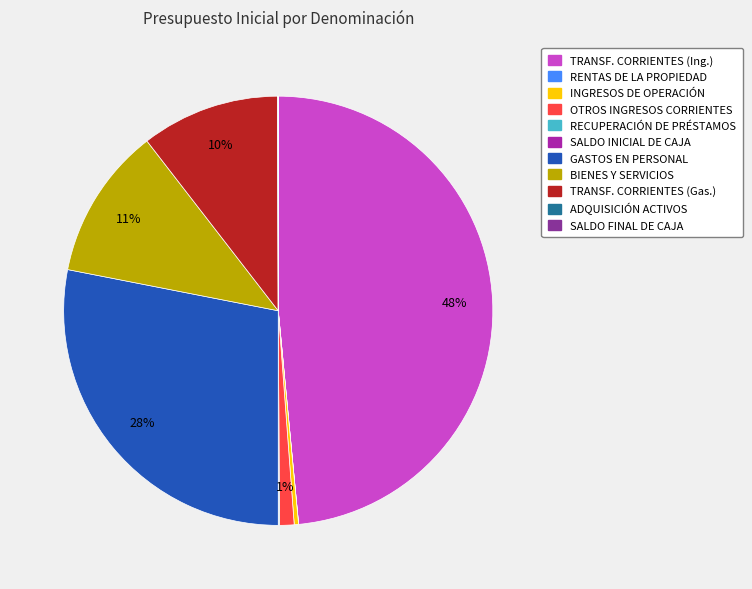

To the nearest percent, what is the average slice percentage?

9%